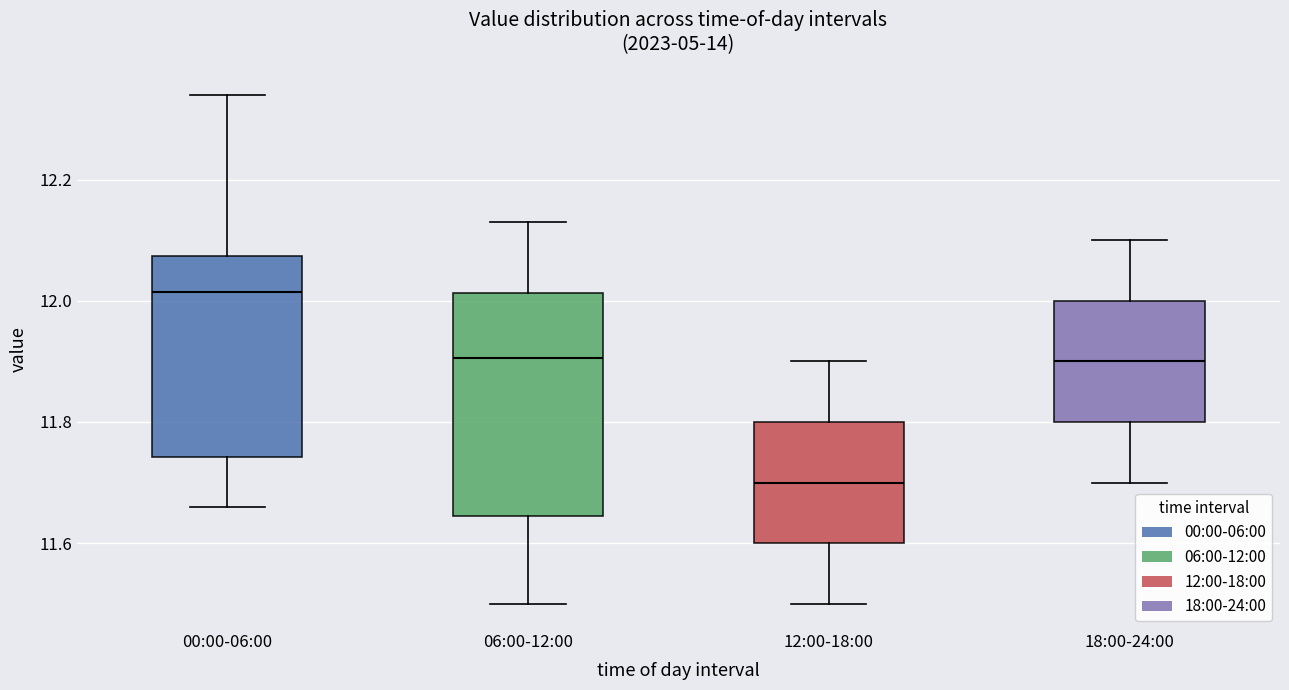

Where does the lower whisker of the box for 18:00-24:00 end on the y-axis? The values are not printed on the chart, so give them approximately, as read against the axis.

11.70